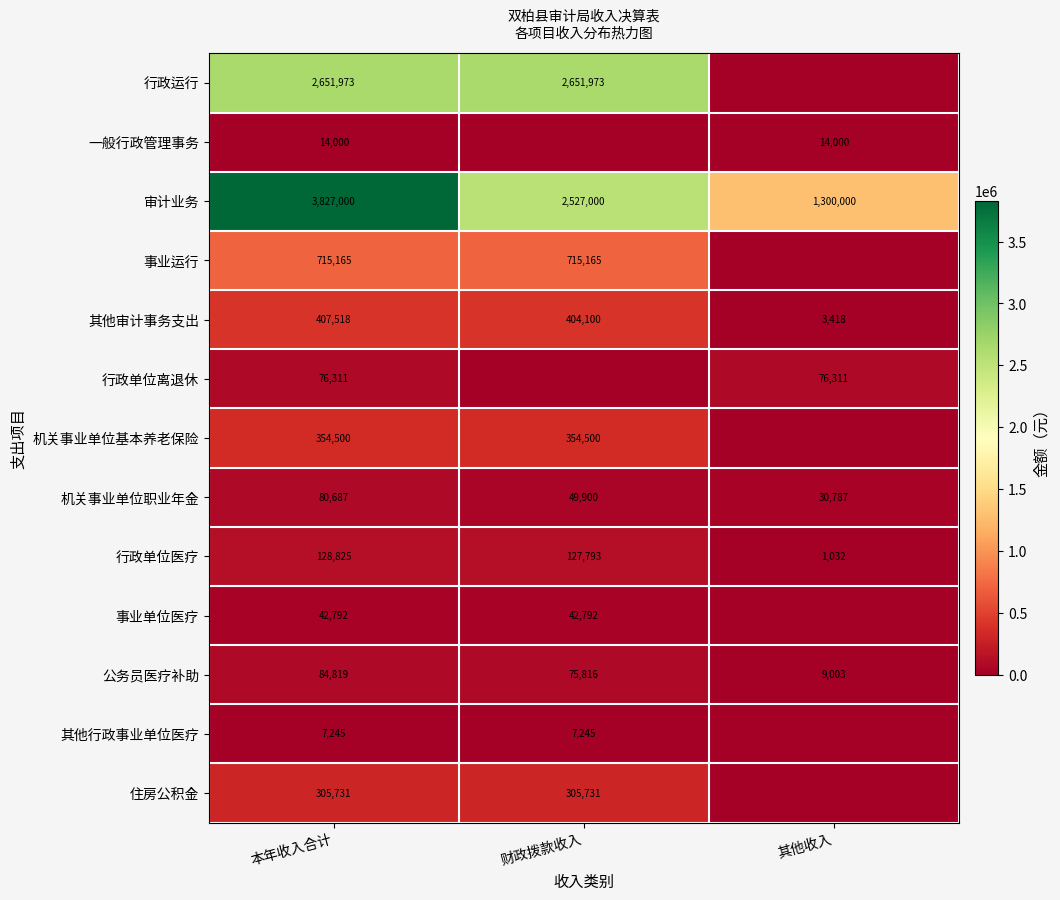

The 事业运行 series shows 231919 at 本年收入合计. True or false?

False